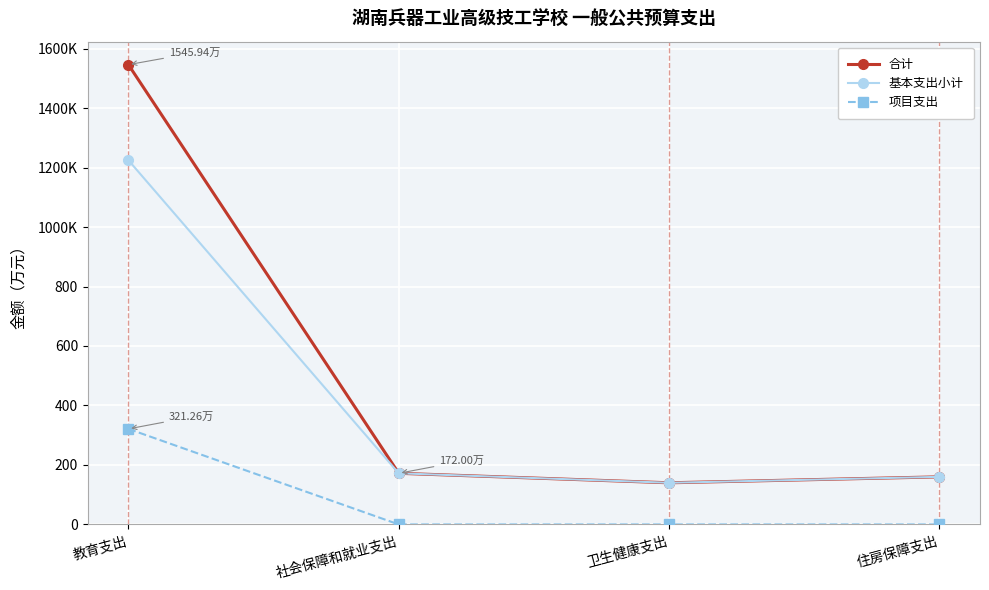

What is the maximum value shown in the chart?

1545.9